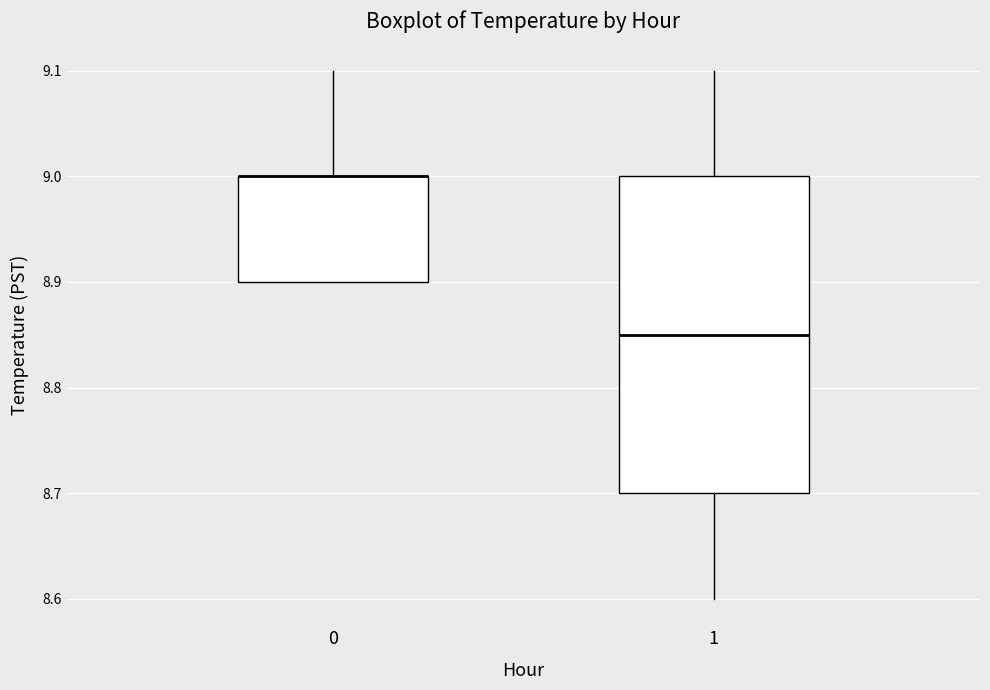

Reading left to right, transcribe this box plot: for each box, give where its median line is, the range the box spans, and where its two whiskers end, as read against the y-axis. The values are not printed on the chart, so give them approximately, as read against the axis.

0: median 9.00 (drawn on the box's upper edge), box 8.90 to 9.00, whiskers 8.90 to 9.10
1: median 8.85, box 8.70 to 9.00, whiskers 8.60 to 9.10